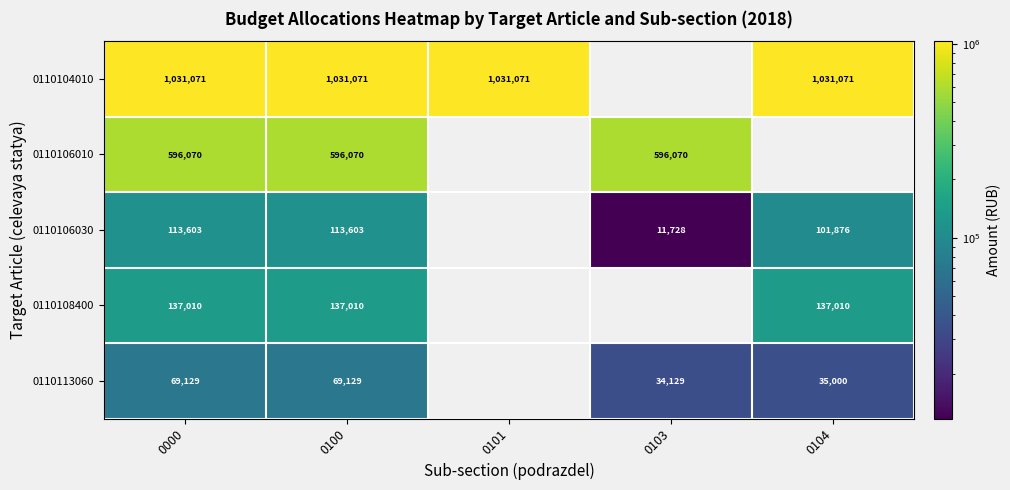

What is the difference between the maximum and minimum values in the 0110113060 series?

35000.0